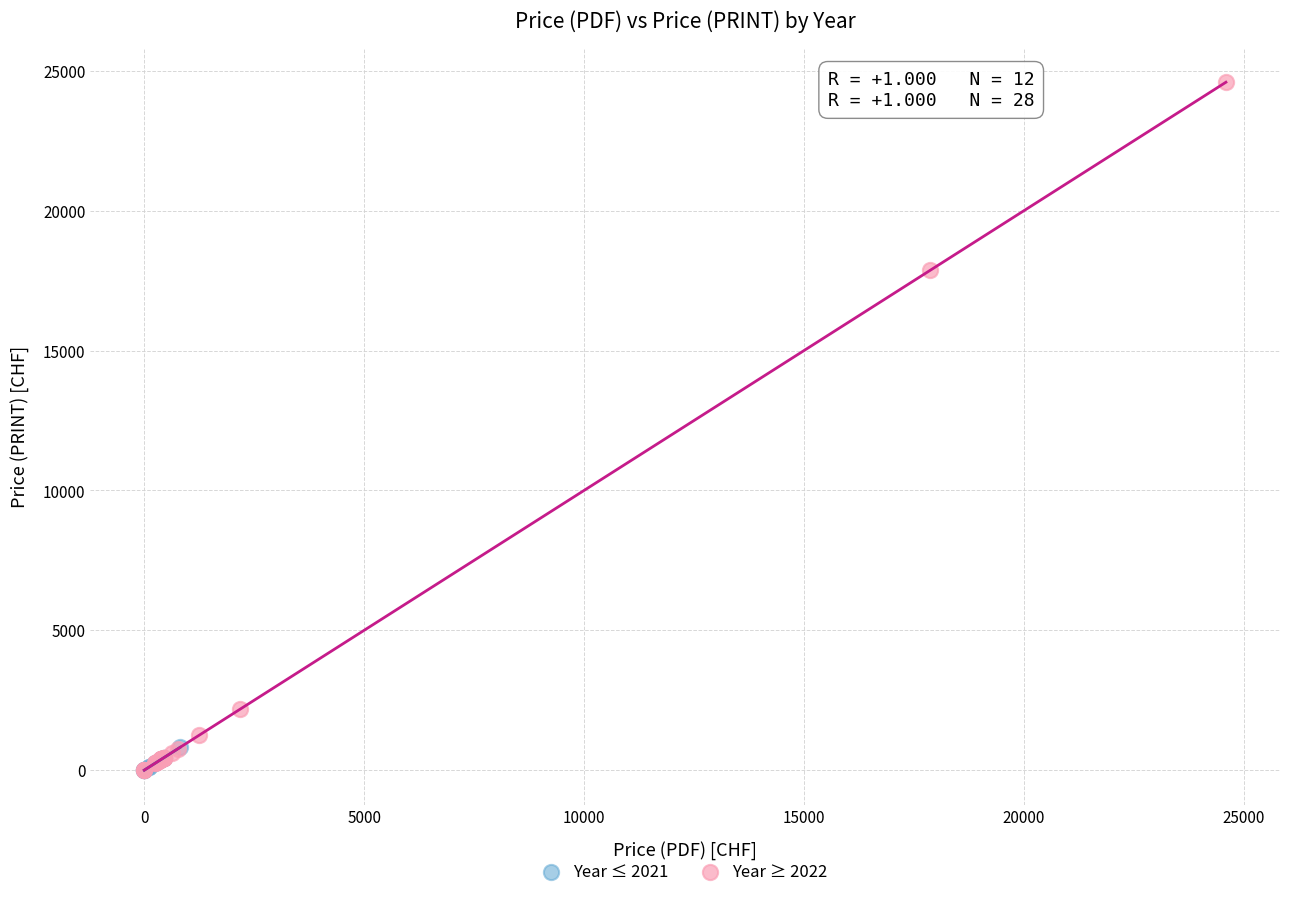

What are all the series names shown in the legend?

Year ≤ 2021, Year ≥ 2022